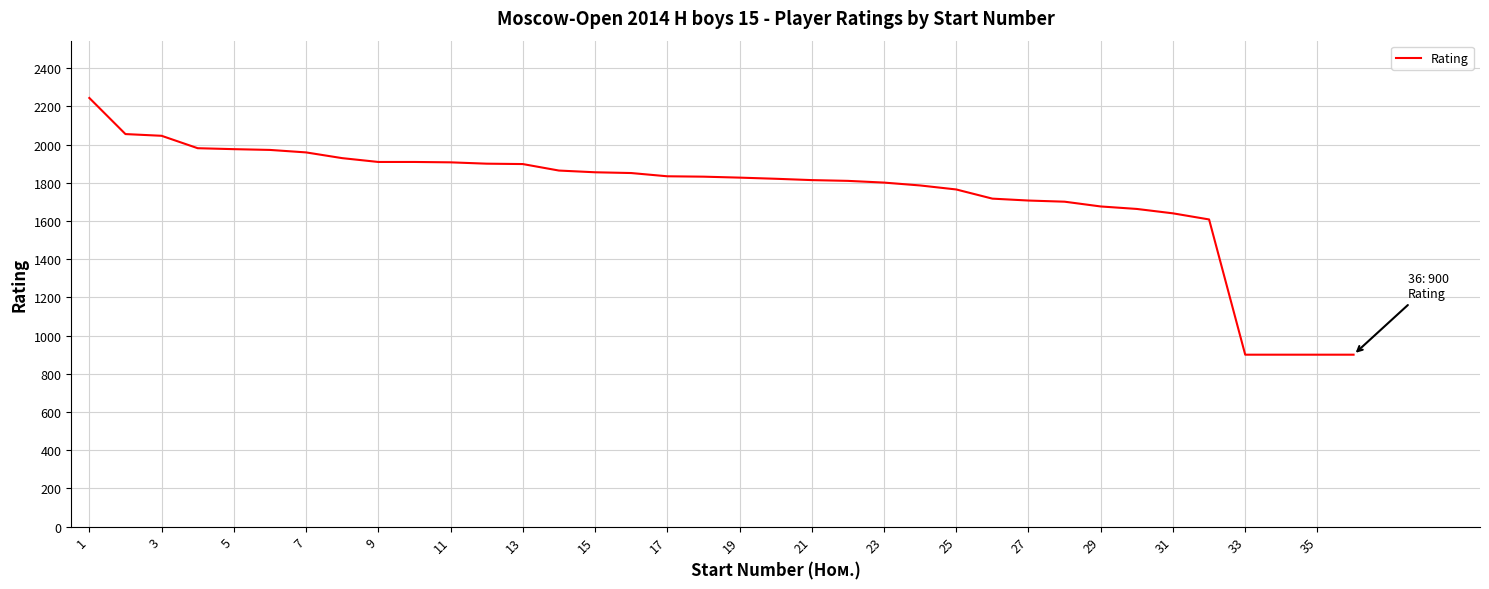

What is the greatest value displayed?

2244